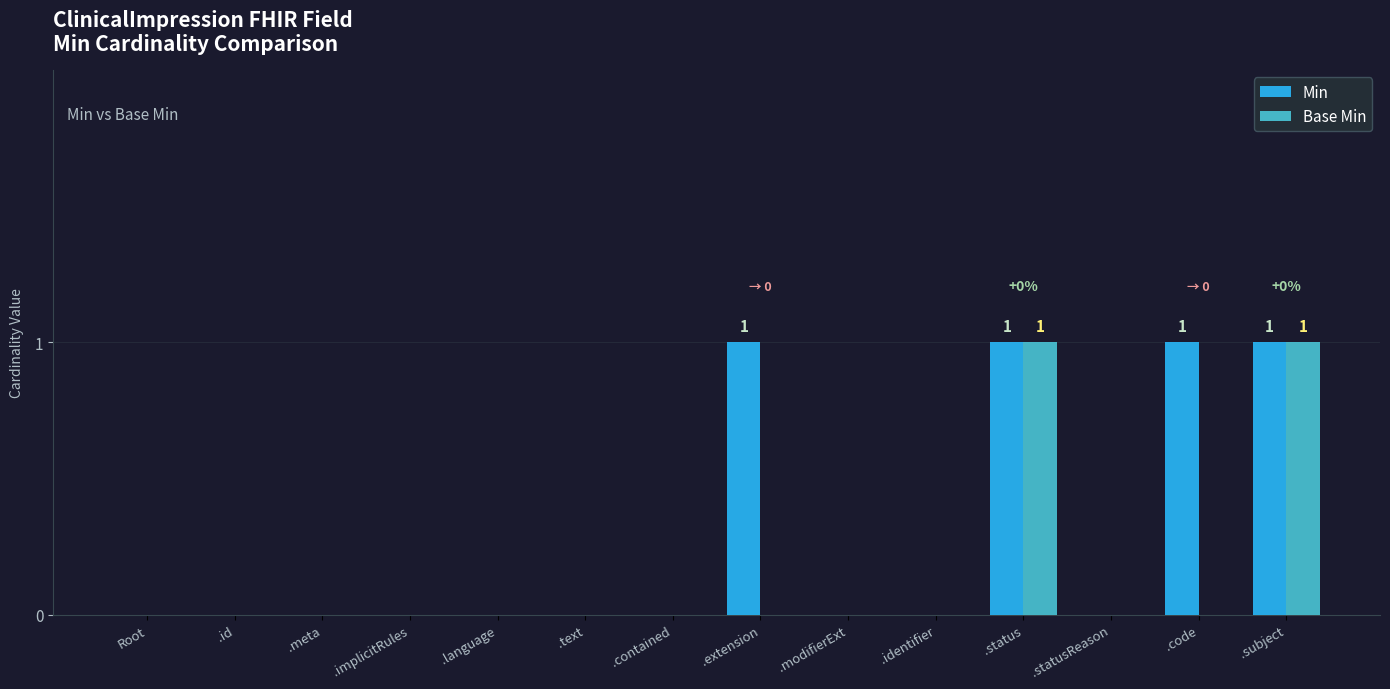

What is the total value across all series at .extension?

1